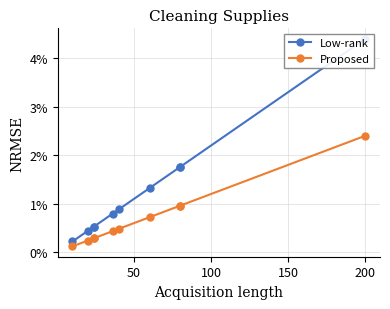

The value of Proposed at 50 is 0.2. True or false?

False